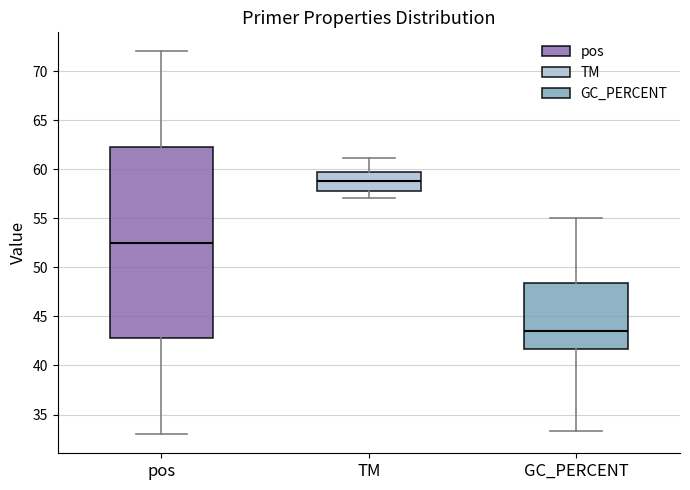

Which box's median line is the highest?

TM